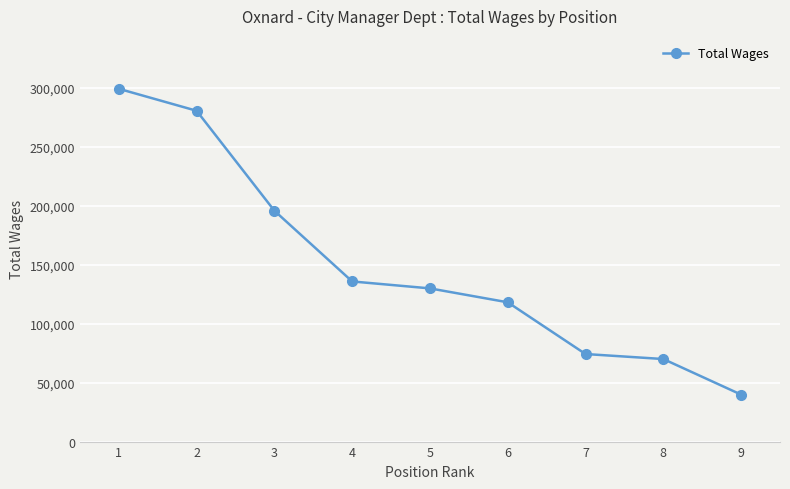

What is the sum of all values?

1343293